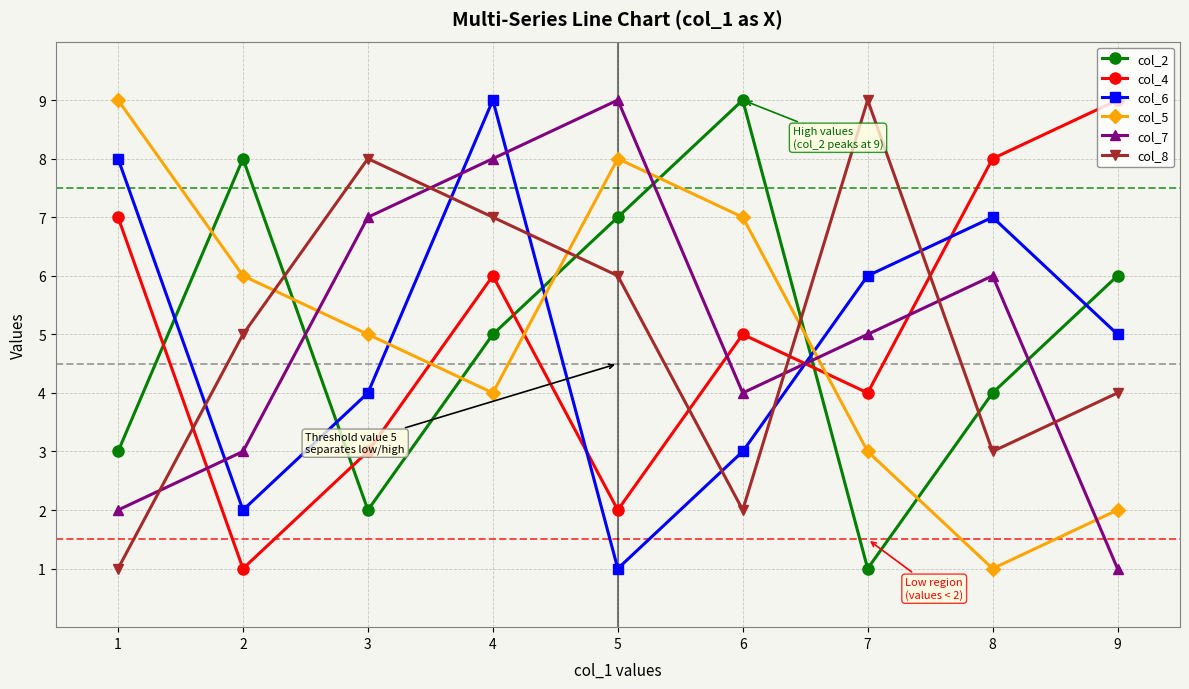

True or false: col_7 and col_4 intersect in this chart.

True